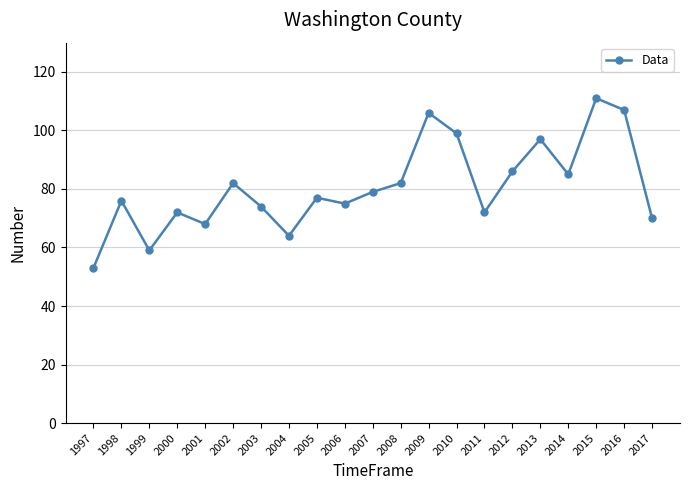

What is the value of the 14th point from the left?

99